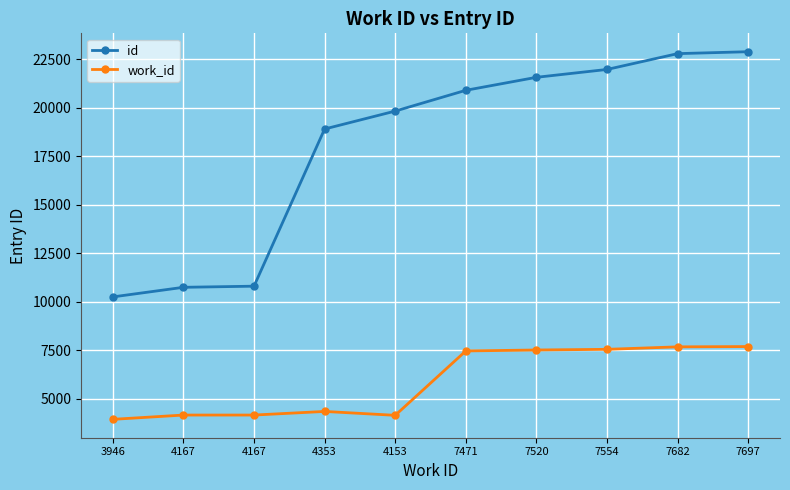

What are all the series names shown in the legend?

id, work_id